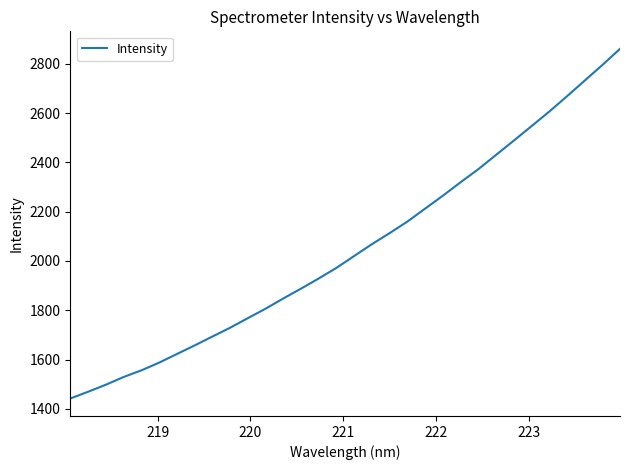

What is the maximum value shown in the chart?

2860.5